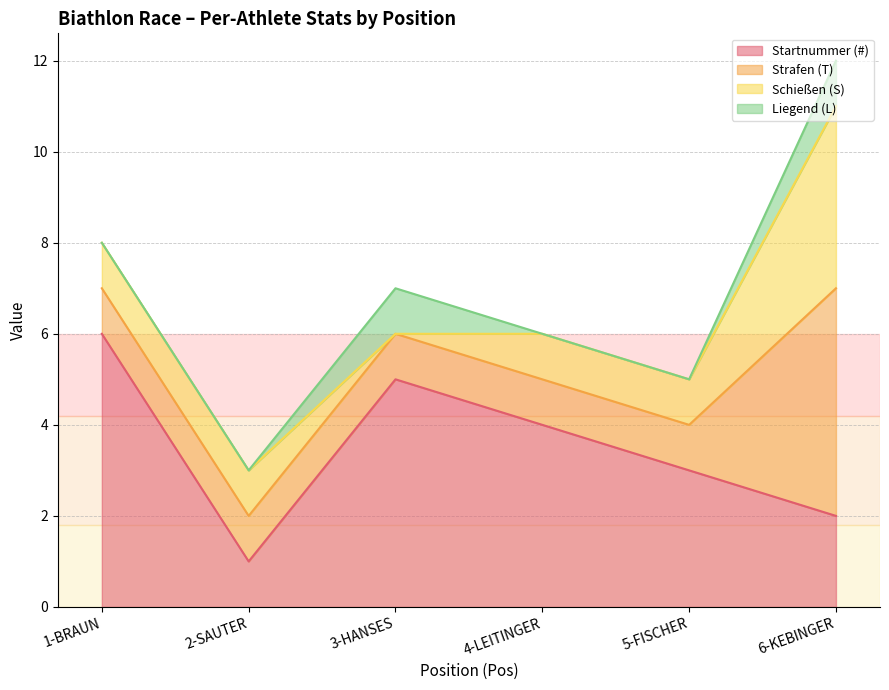

Is it true that Liegend (L) equals 0 at 1-BRAUN?

True